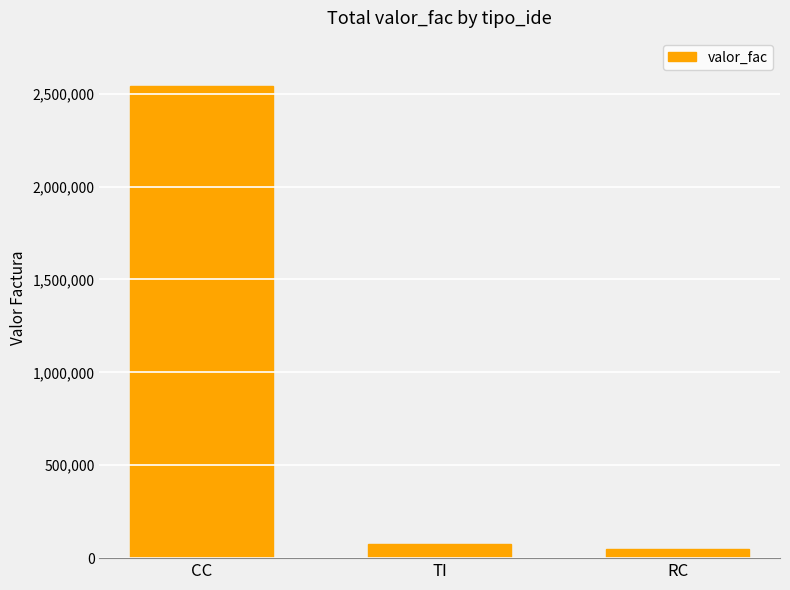

Does the chart contain stacked bars?

No